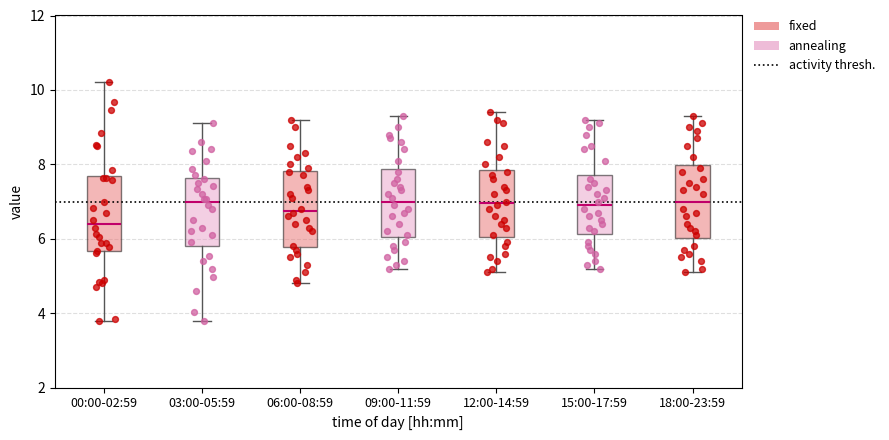

Reading left to right, transcribe this box plot: for each box, give where its median line is, the range the box spans, and where its two whiskers end, as read against the y-axis. The values are not printed on the chart, so give them approximately, as read against the axis.

00:00-02:59: median 6.4, box 5.6 to 7.6, whiskers 3.8 to 10.2
03:00-05:59: median 7.0, box 5.8 to 7.6, whiskers 3.8 to 9.2
06:00-08:59: median 6.8, box 5.8 to 7.8, whiskers 4.8 to 9.2
09:00-11:59: median 7.0, box 6.0 to 7.8, whiskers 5.2 to 9.4
12:00-14:59: median 7.0, box 6.0 to 7.8, whiskers 5.2 to 9.4
15:00-17:59: median 7.0, box 6.2 to 7.8, whiskers 5.2 to 9.2
18:00-23:59: median 7.0, box 6.0 to 8.0, whiskers 5.2 to 9.4